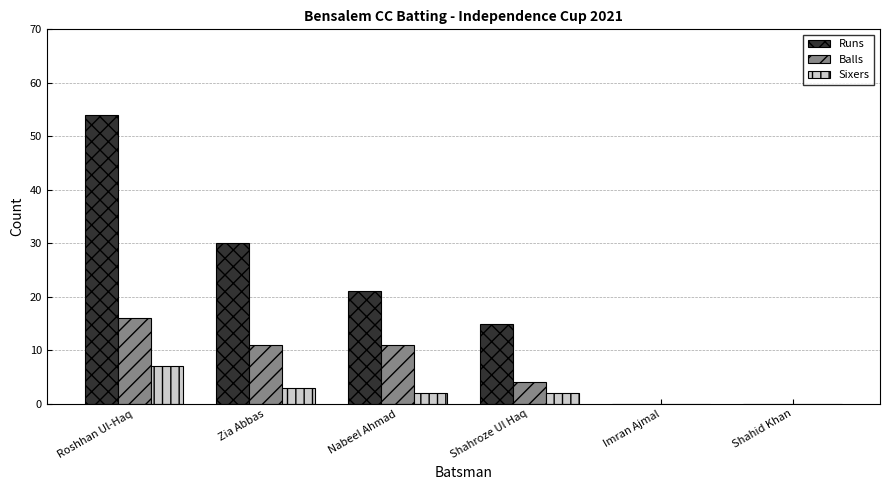

True or false: Balls has a value of 4 at Shahroze Ul Haq.

True